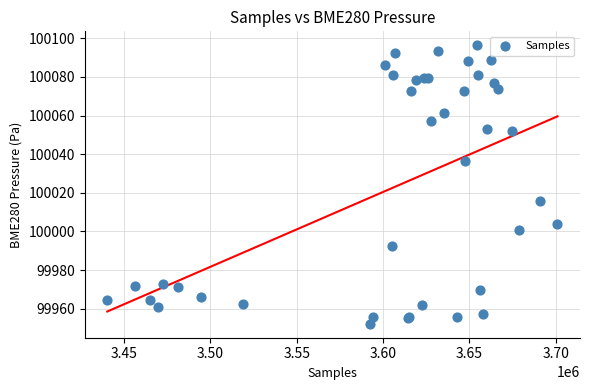

What Y value in the scatter plot is closest to 100024?

100015.8